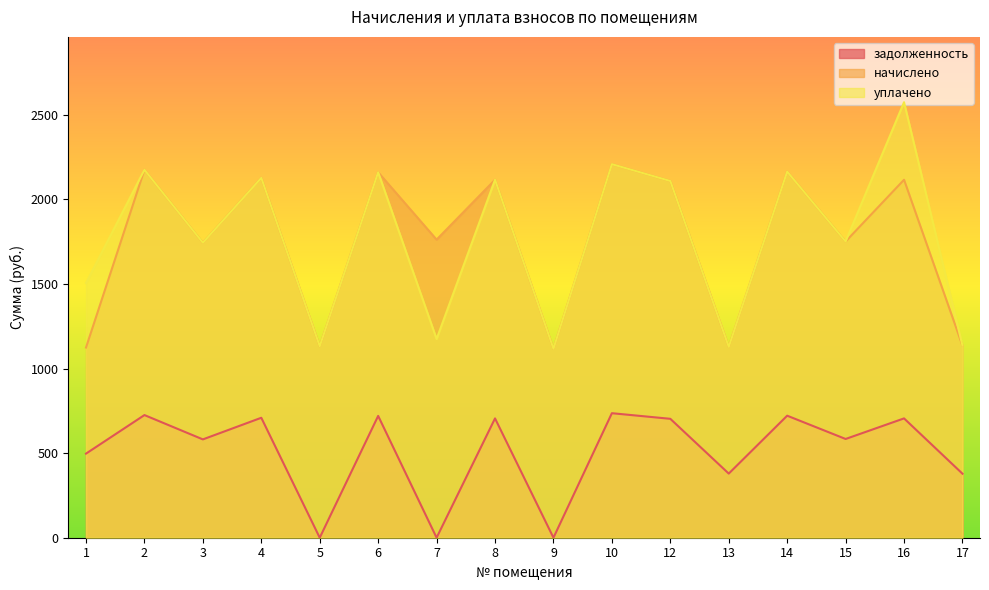

Which series changed the most between 3 and 12?

начислено